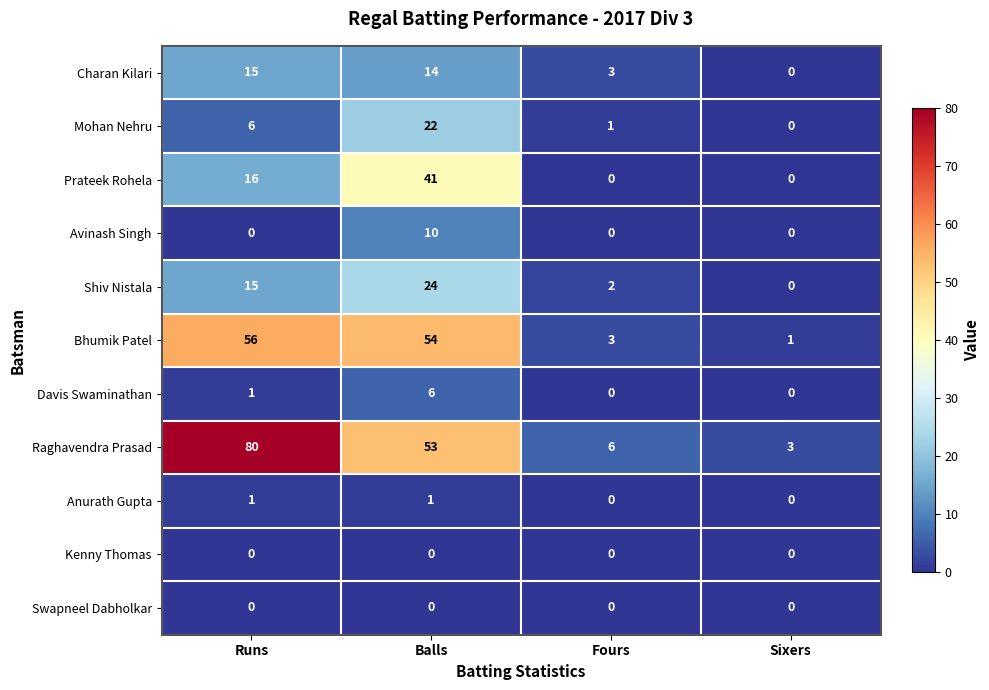

What is the total value across all series at Fours?

15